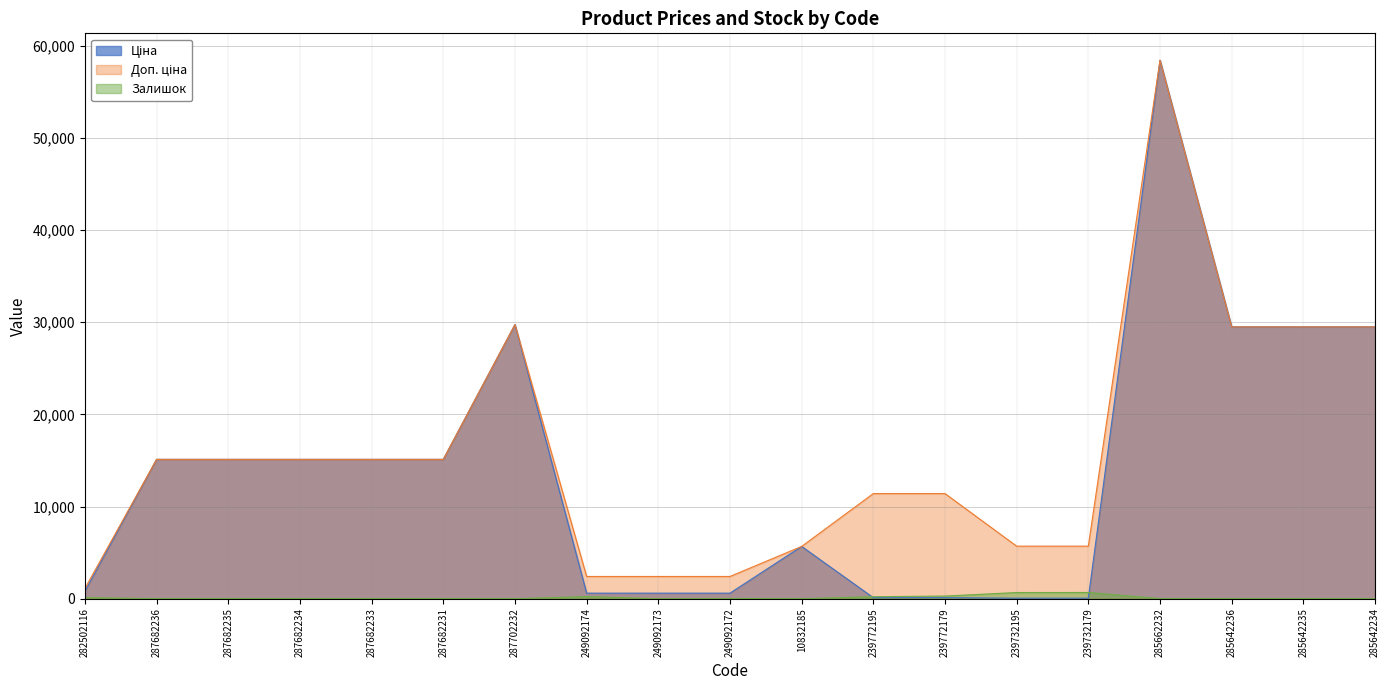

What position from the right is 239732179?

5